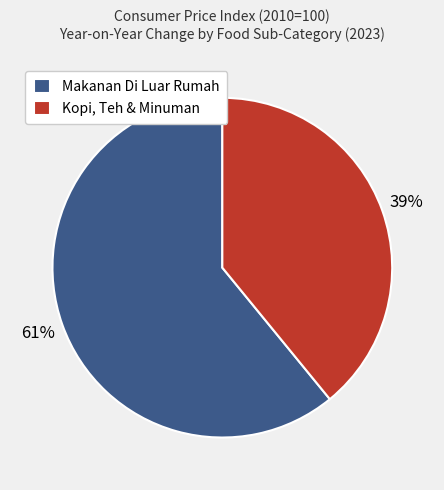

To the nearest percent, what is the difference between the largest and smallest slice percentages?

22%